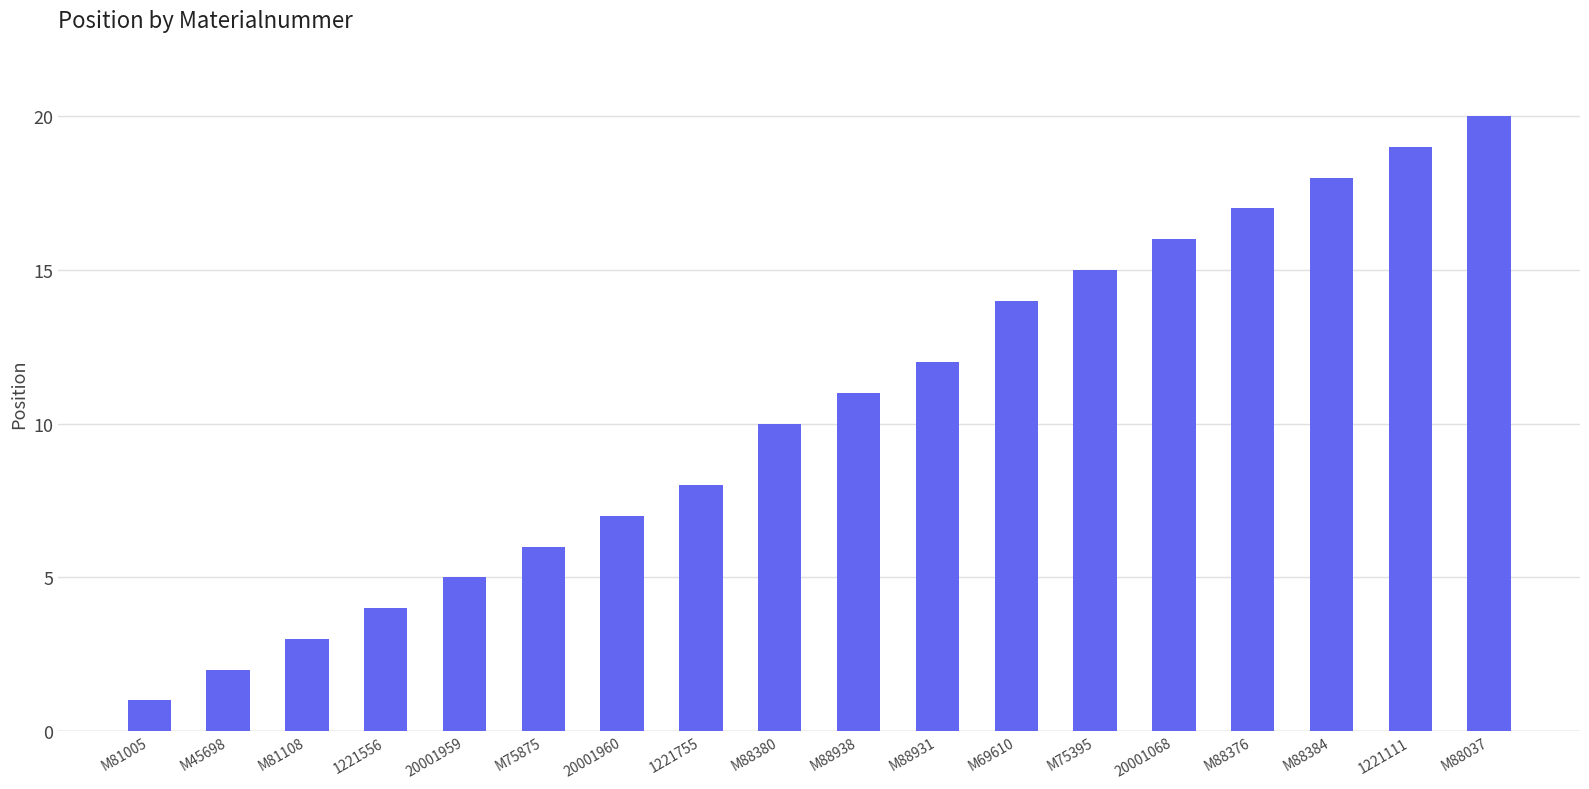

What is the average value?

10